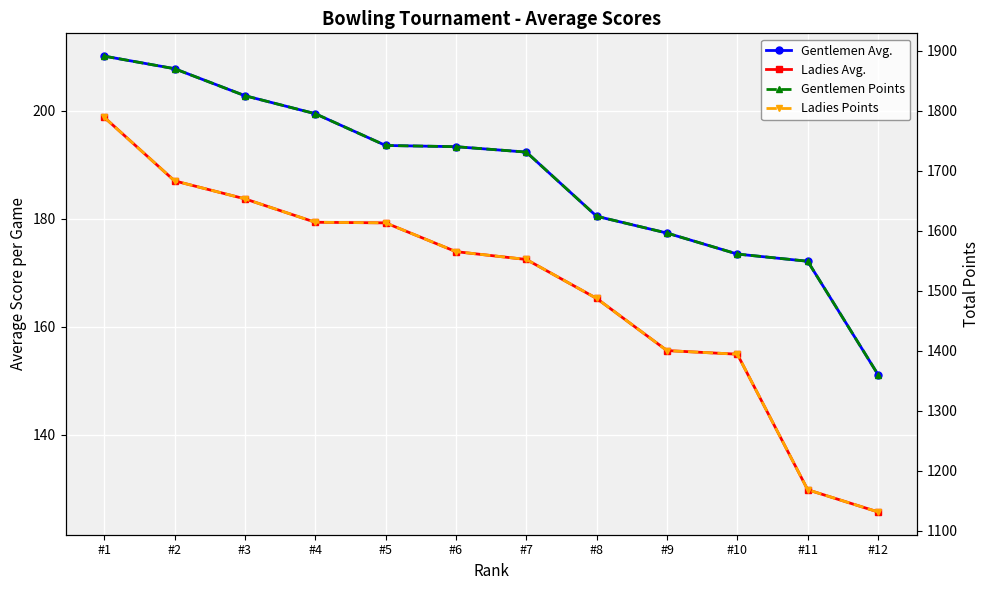

The Gentlemen Avg. series shows 220.0 at #12. True or false?

False